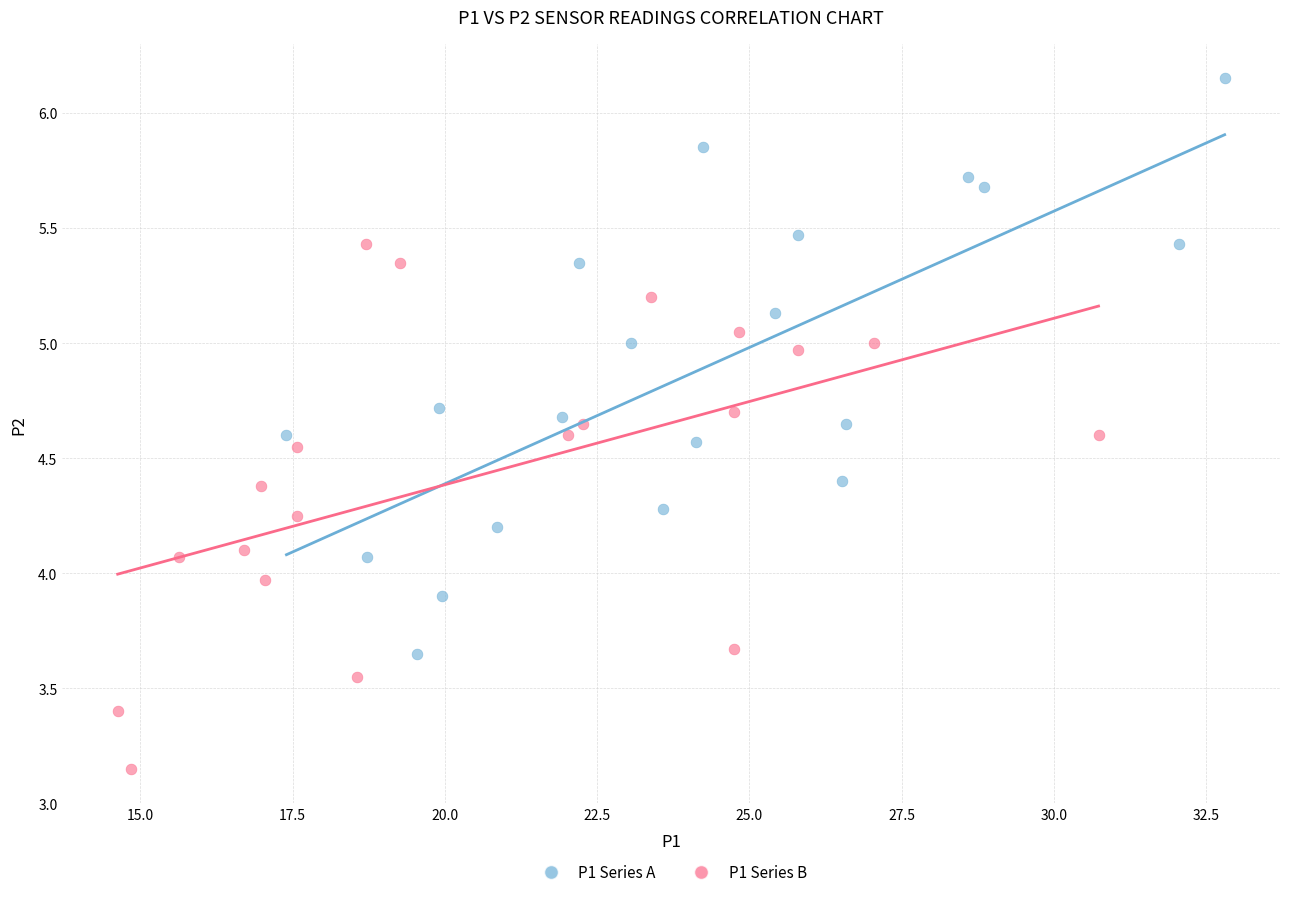

Which series contains the highest Y value?

P1 Series A